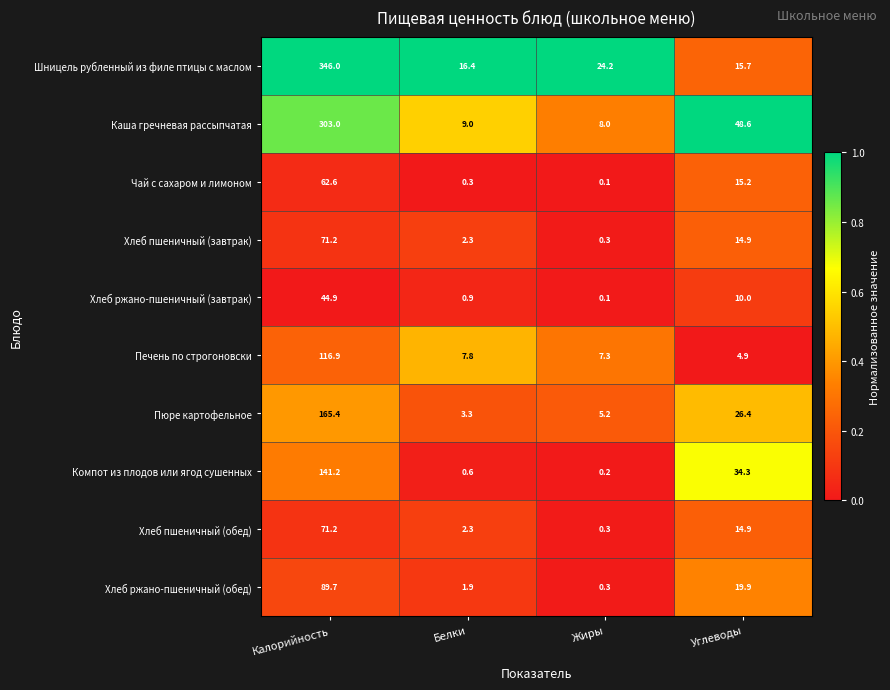

At which category is the sum across all series the highest?

Калорийность